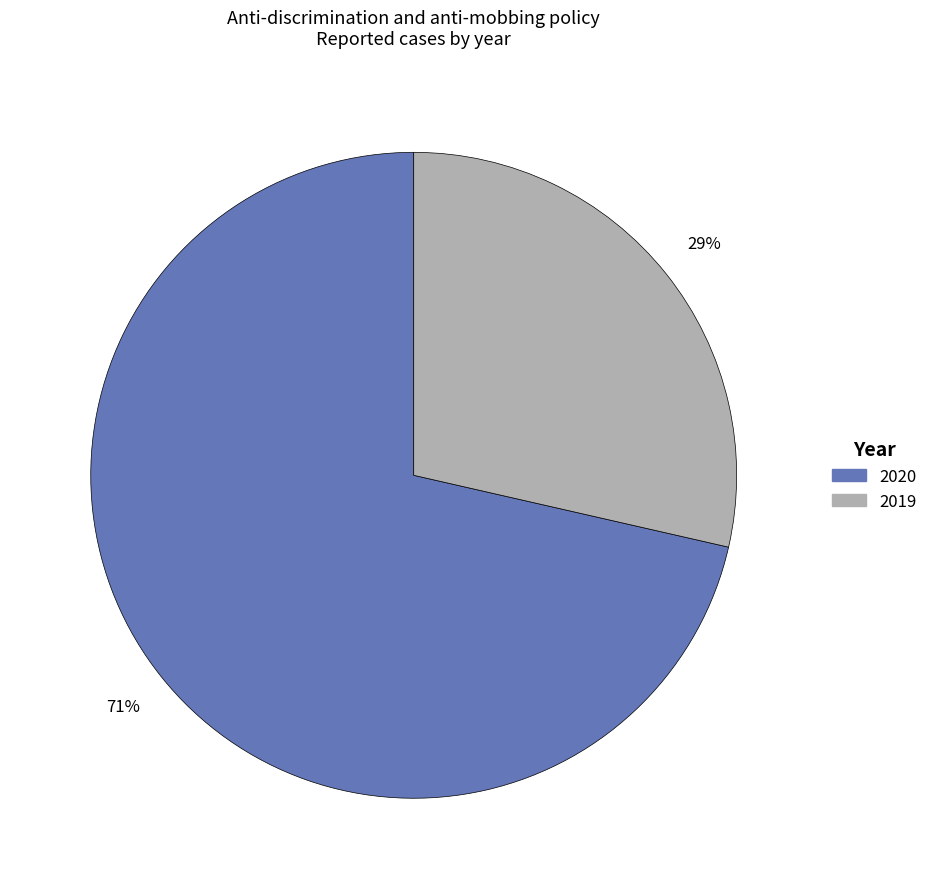

Which slice is the smallest?

2019